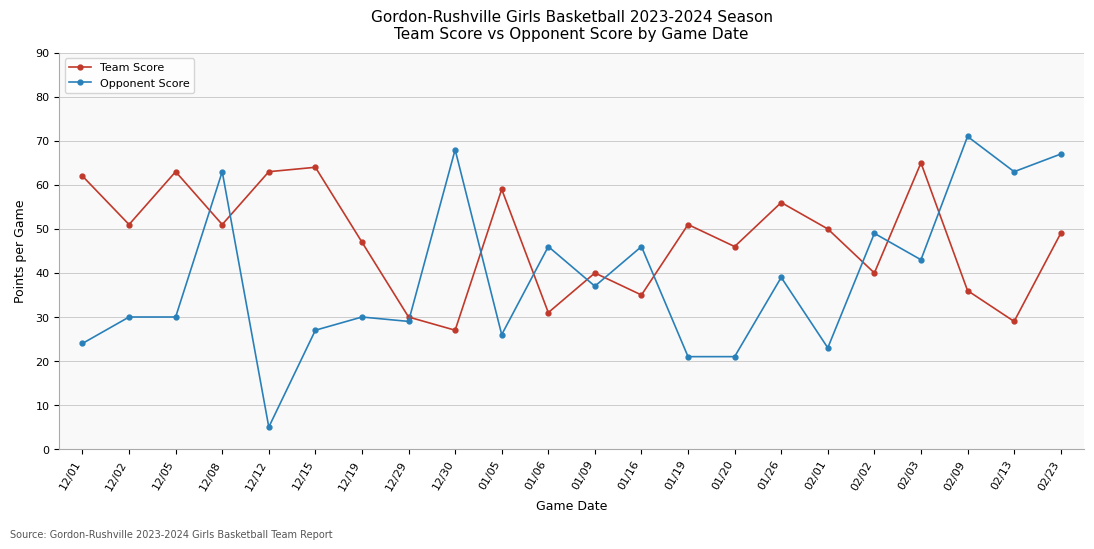

True or false: Opponent Score and Team Score cross at least once.

True